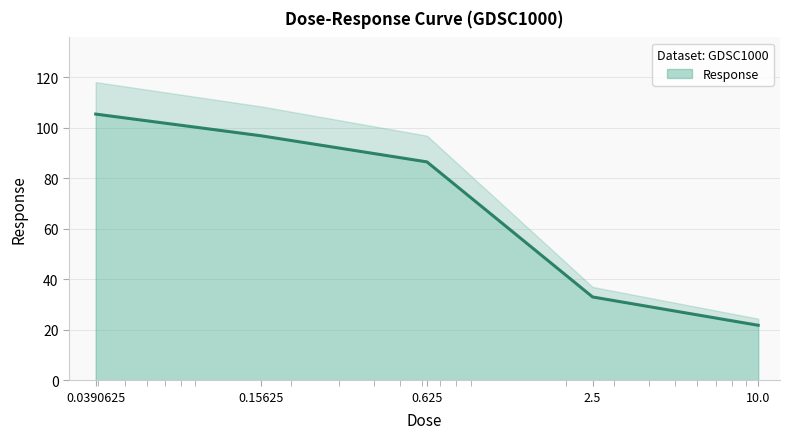

What is the value of the 3rd point from the left?

86.4